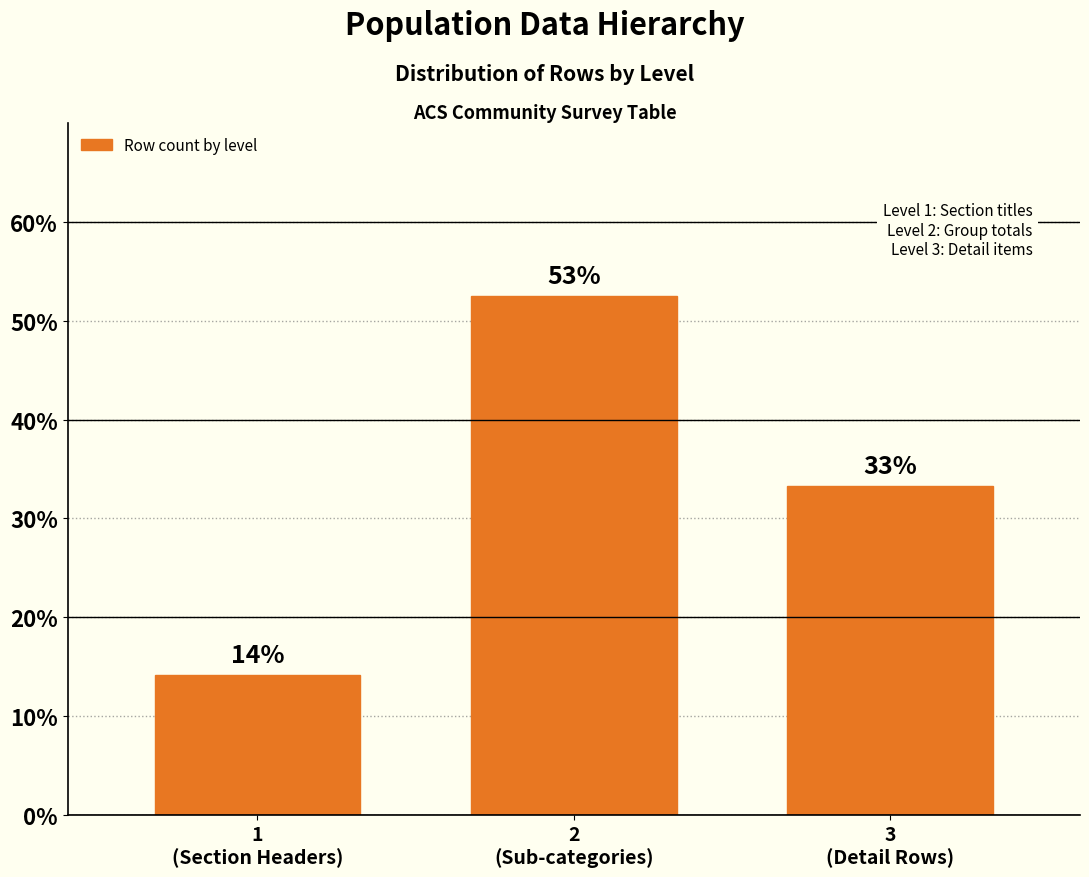

Are the bars horizontal?

No